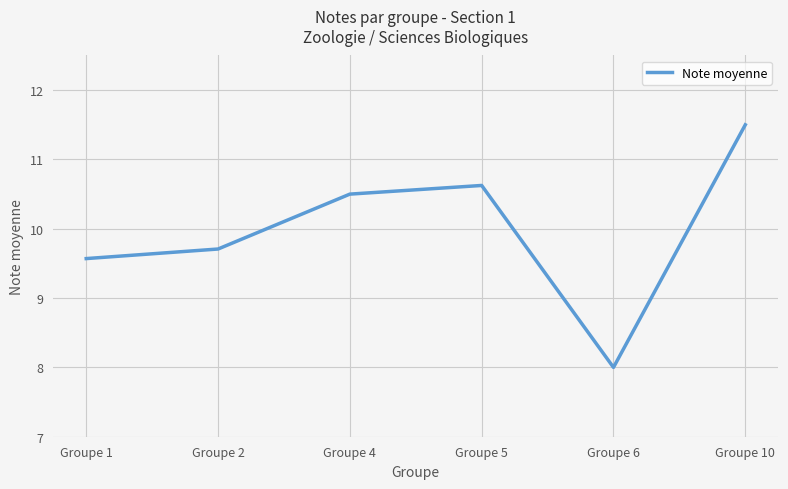

Where does the data first go above 10?

Groupe 4